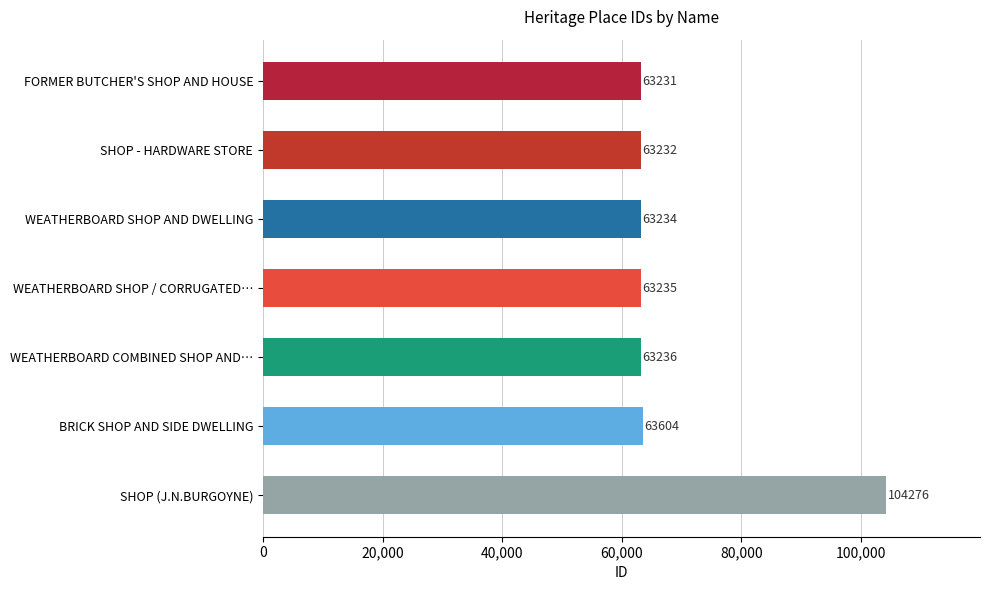

Are the bars grouped side by side (vs. stacked)?

No